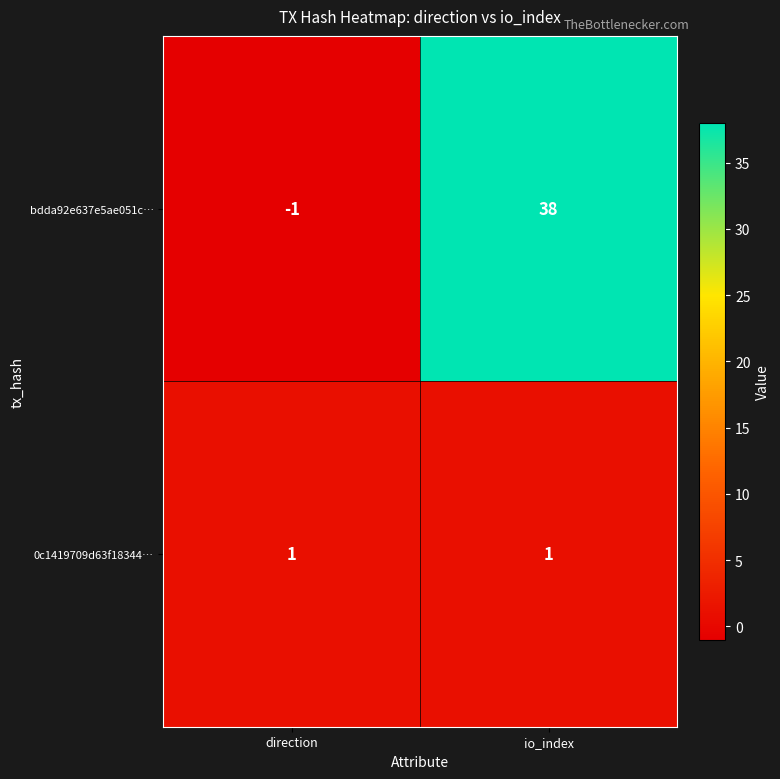

At which category does the chart reach its peak across all series?

io_index